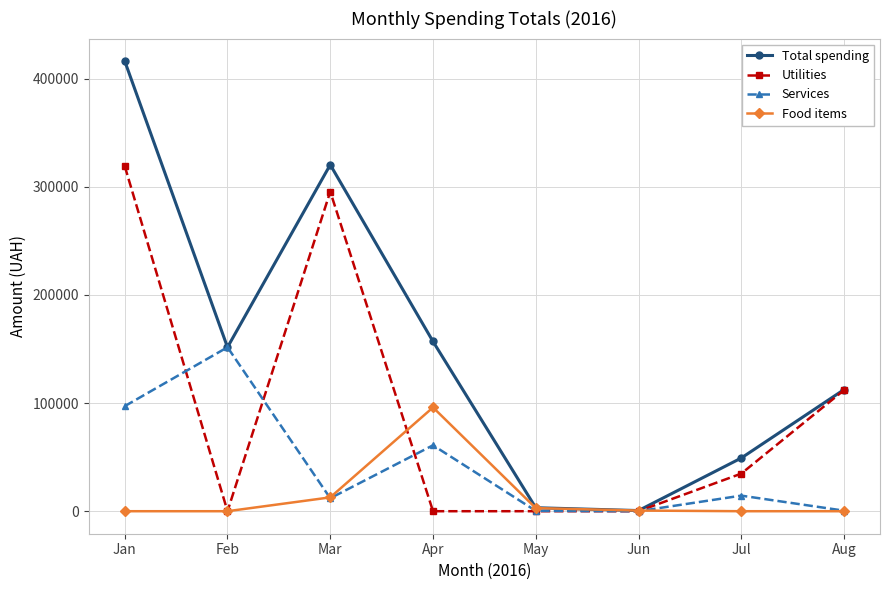

List the series in order of their overall mean, lowest first.

Food items, Services, Utilities, Total spending